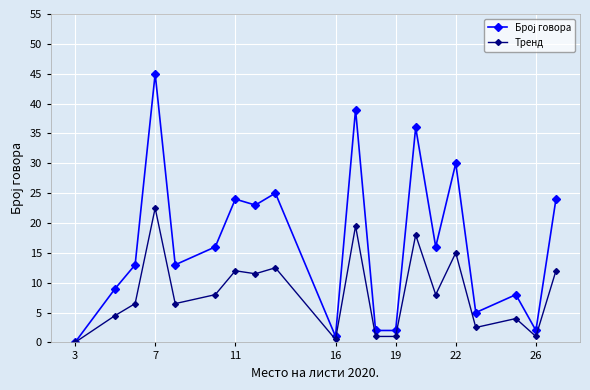

True or false: Тренд has more than 2 points higher than both neighbors.

True